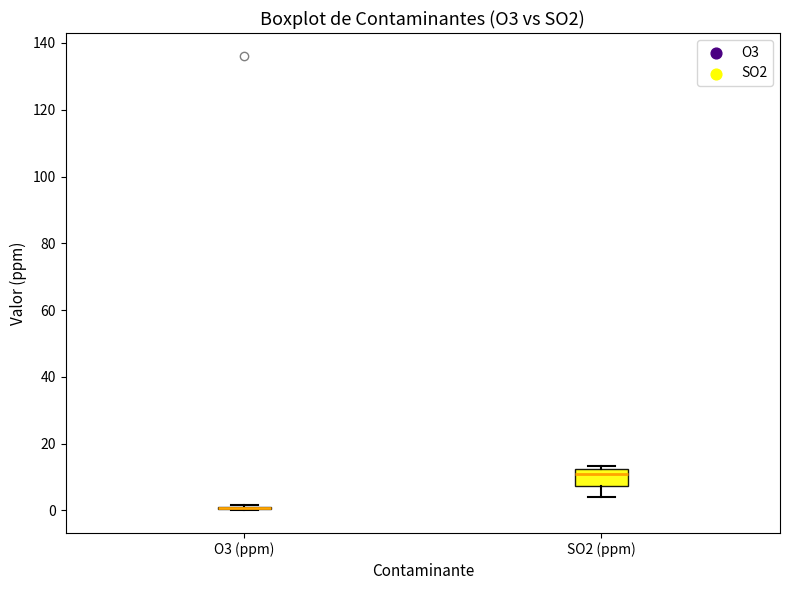

Reading left to right, read every box against the y-axis: the position of its median line, the range the box covers, and the ends of its whiskers. The values are not printed on the chart, so give them approximately, as read against the axis.

O3 (ppm): box collapsed to a line at 0, whiskers 0 to 2
SO2 (ppm): median 10, box 8 to 12, whiskers 4 to 14